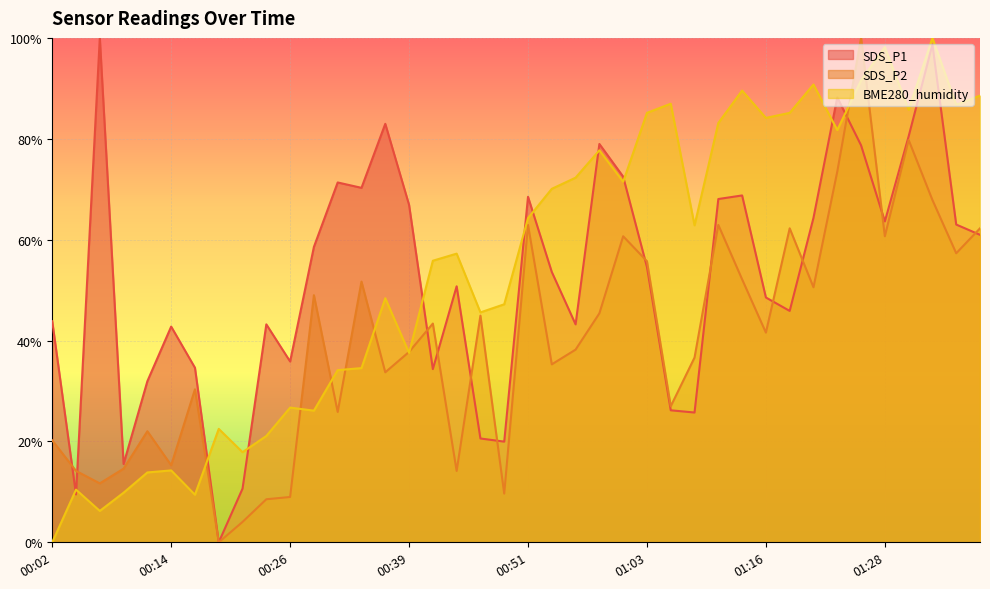

The SDS_P2 series shows 6.3 at 00:21. True or false?

False